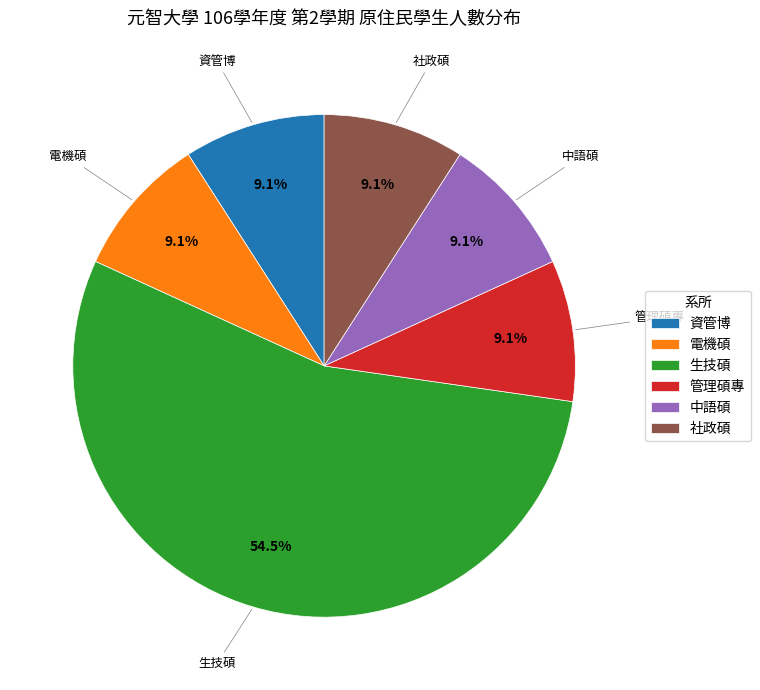

How many slices are in this pie chart?

6